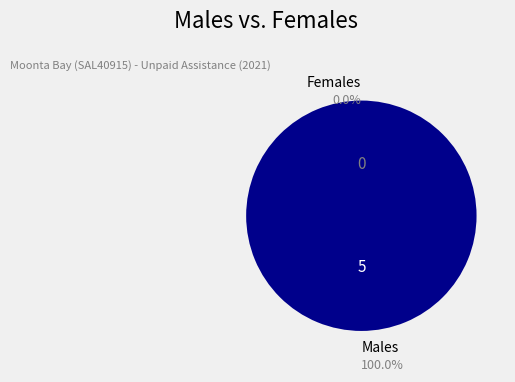

How many slices are in this pie chart?

2